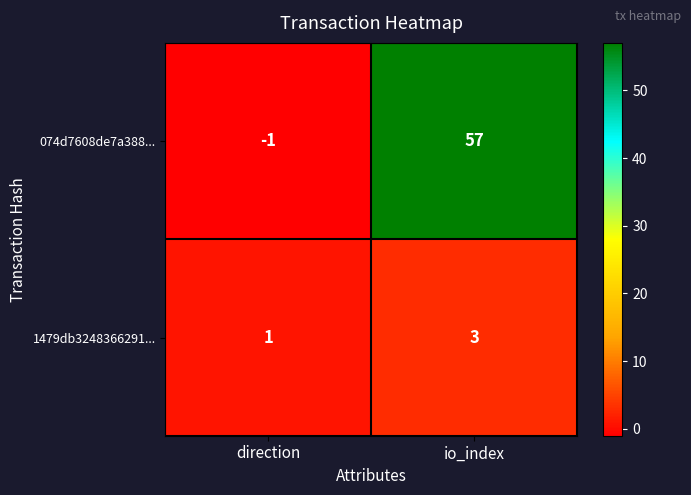

Rank the series by their average value, from lowest to highest.

1479db3248366291..., 074d7608de7a388...